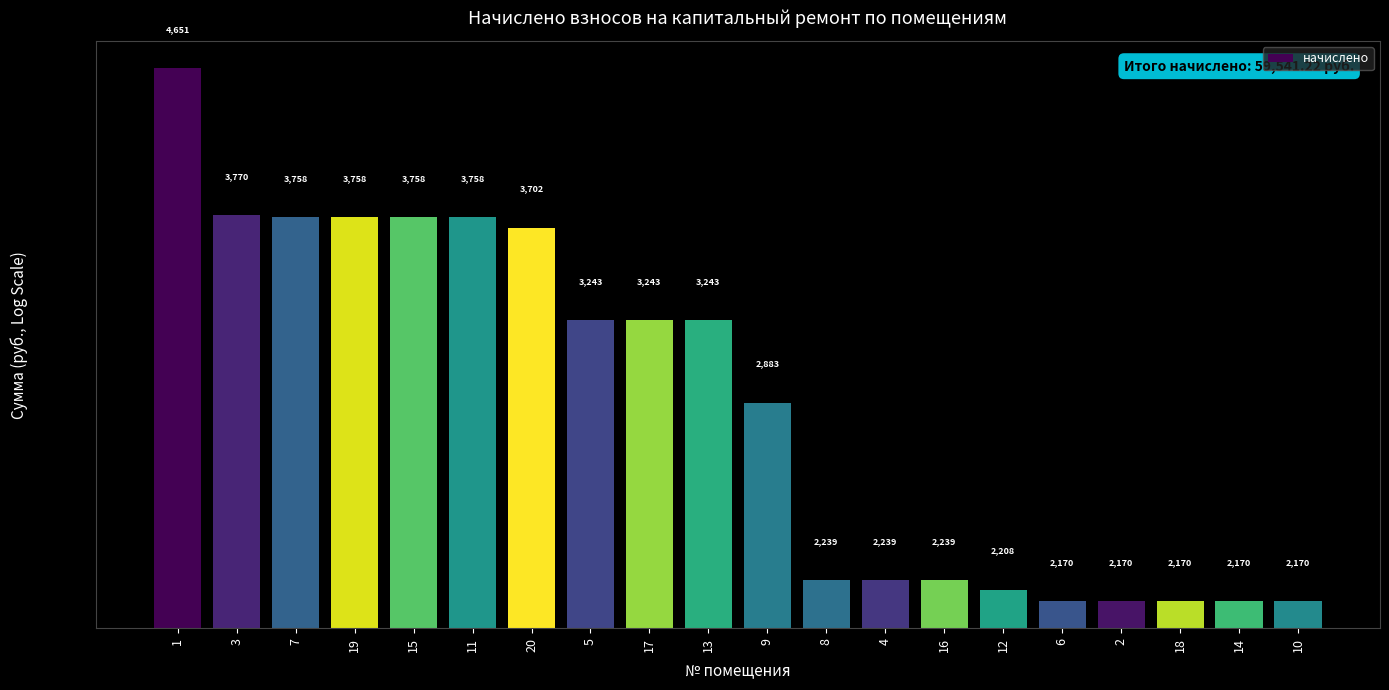

Between 8 and 18, which is larger?

8